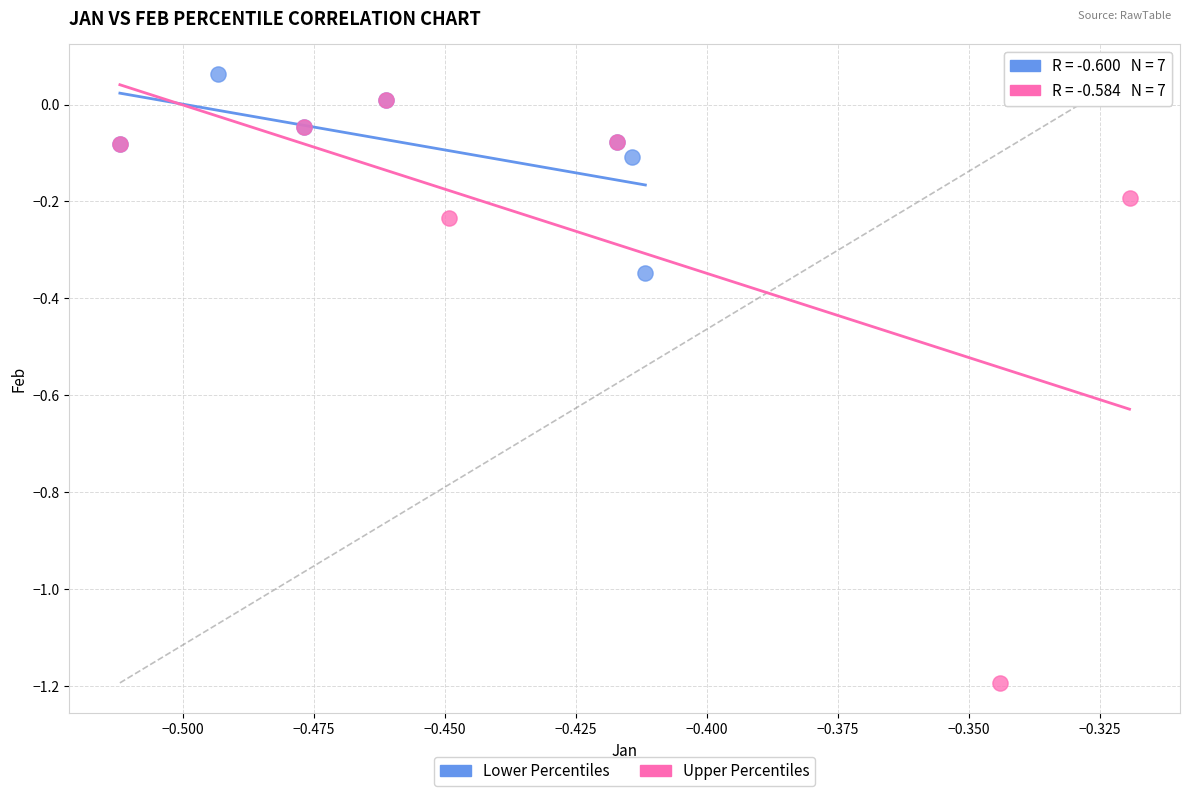

Which series contains the lowest Y value?

Upper Percentiles